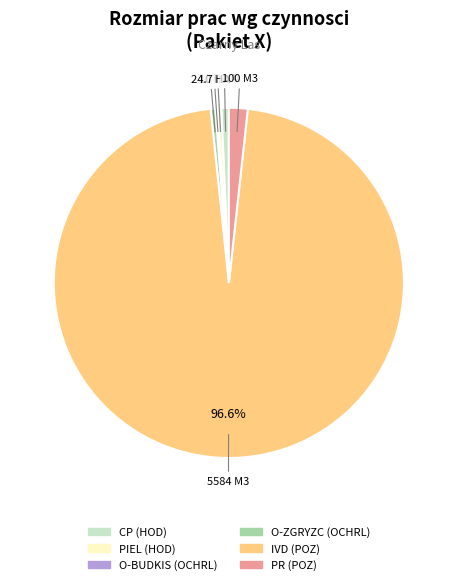

To the nearest percent, what is the difference between the CP (HOD) and PR (POZ) slice percentages?

1%